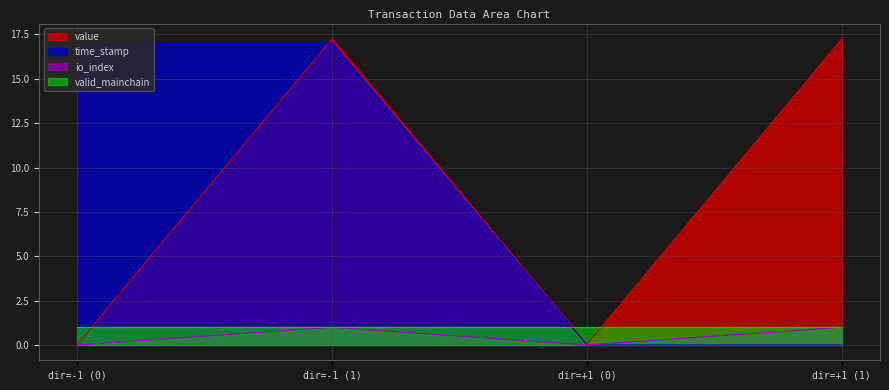

What is the highest value of the time_stamp series?

17.0